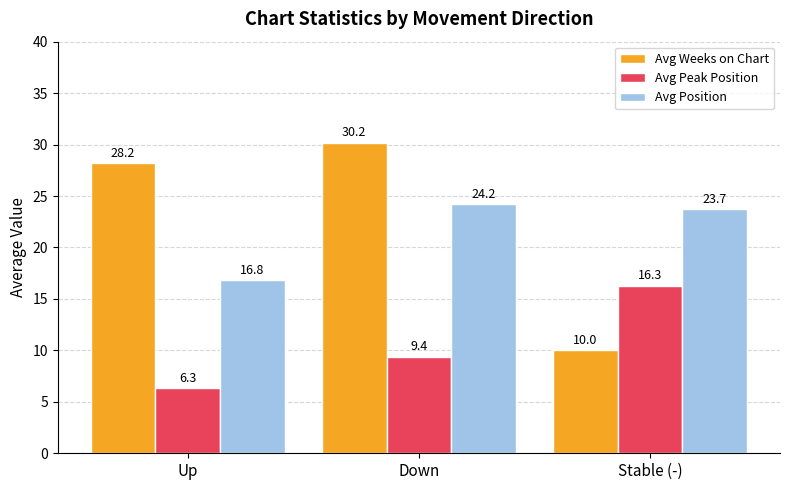

How many data points in Avg Weeks on Chart are above 28?

2